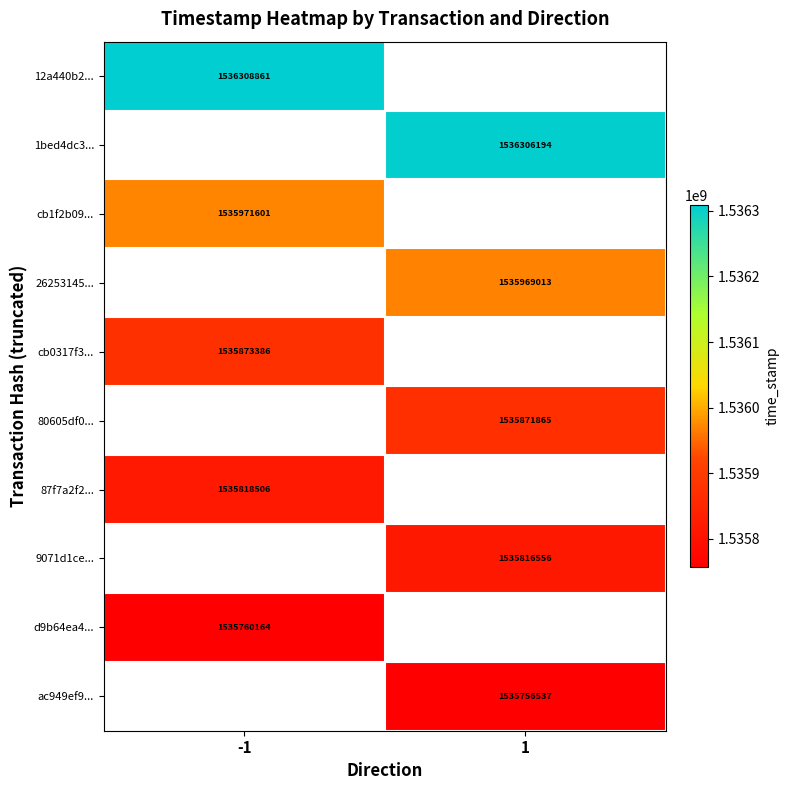

Is it true that 12a440b2... equals 2333587287 at -1?

False